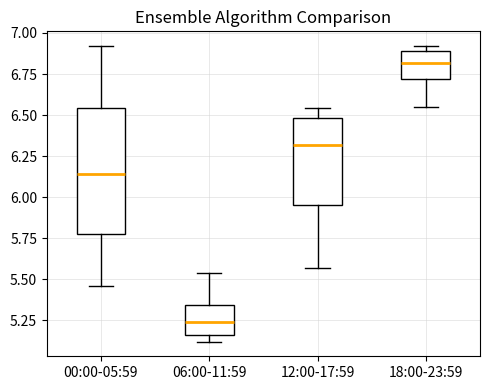

Reading left to right, read every box against the y-axis: the position of its median line, the range the box covers, and the ends of its whiskers. The values are not printed on the chart, so give them approximately, as read against the axis.

00:00-05:59: median 6.15, box 5.80 to 6.55, whiskers 5.45 to 6.90
06:00-11:59: median 5.25, box 5.15 to 5.35, whiskers 5.10 to 5.55
12:00-17:59: median 6.30, box 5.95 to 6.50, whiskers 5.55 to 6.55
18:00-23:59: median 6.80, box 6.70 to 6.90, whiskers 6.55 to 6.90 (just above the box's upper edge)